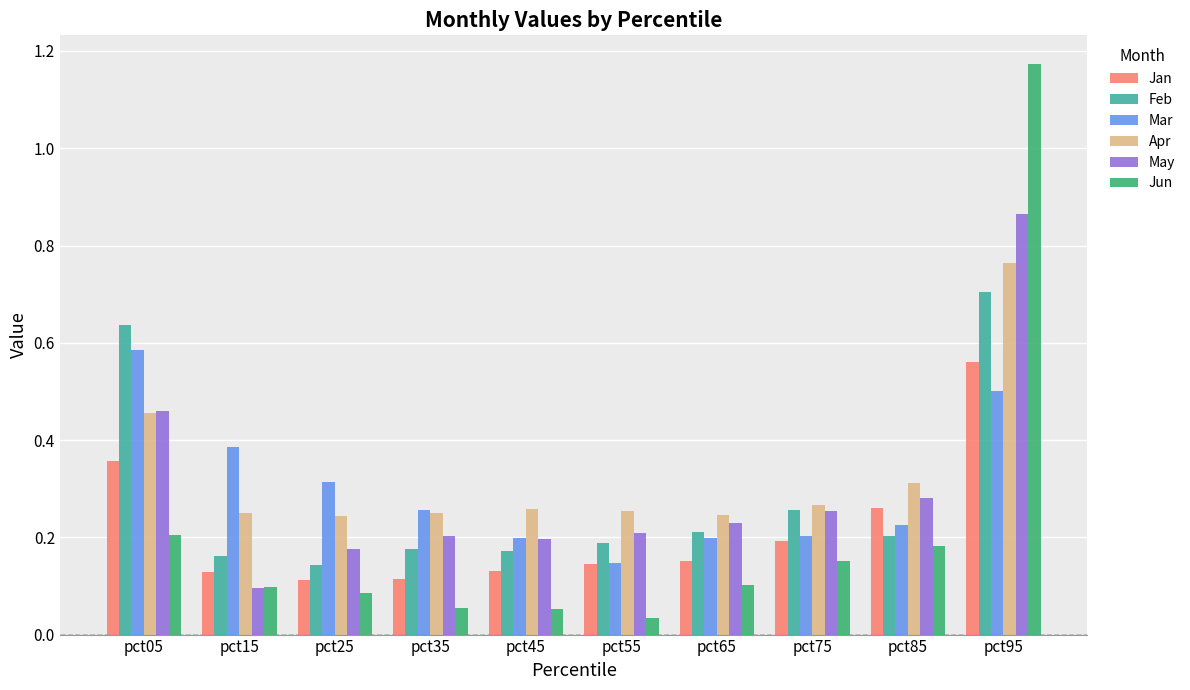

What are all the series names shown in the legend?

Jan, Feb, Mar, Apr, May, Jun